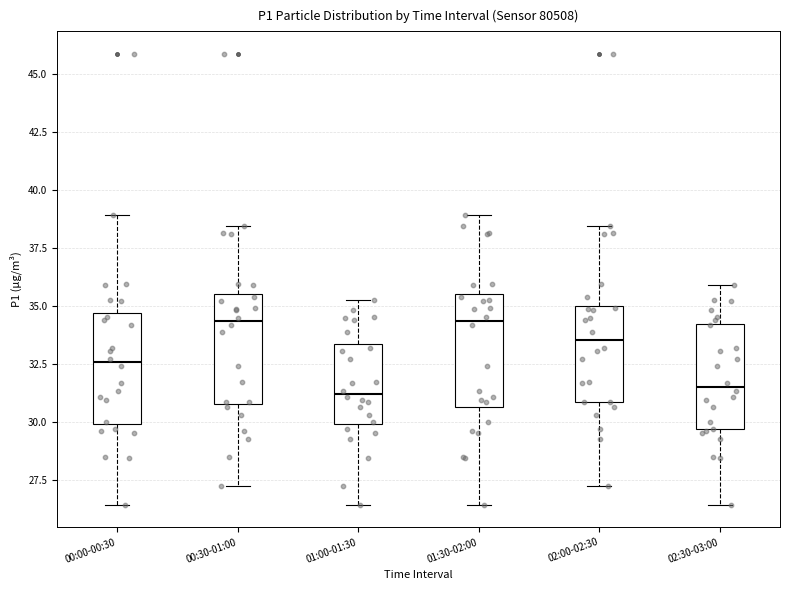

Reading left to right, transcribe this box plot: for each box, give where its median line is, the range the box spans, and where its two whiskers end, as read against the y-axis. The values are not printed on the chart, so give them approximately, as read against the axis.

00:00-00:30: median 32.5, box 30.0 to 34.5, whiskers 26.5 to 39.0
00:30-01:00: median 34.5, box 31.0 to 35.5, whiskers 27.0 to 38.5
01:00-01:30: median 31.0, box 30.0 to 33.5, whiskers 26.5 to 35.5
01:30-02:00: median 34.5, box 30.5 to 35.5, whiskers 26.5 to 39.0
02:00-02:30: median 33.5, box 31.0 to 35.0, whiskers 27.0 to 38.5
02:30-03:00: median 31.5, box 29.5 to 34.0, whiskers 26.5 to 36.0